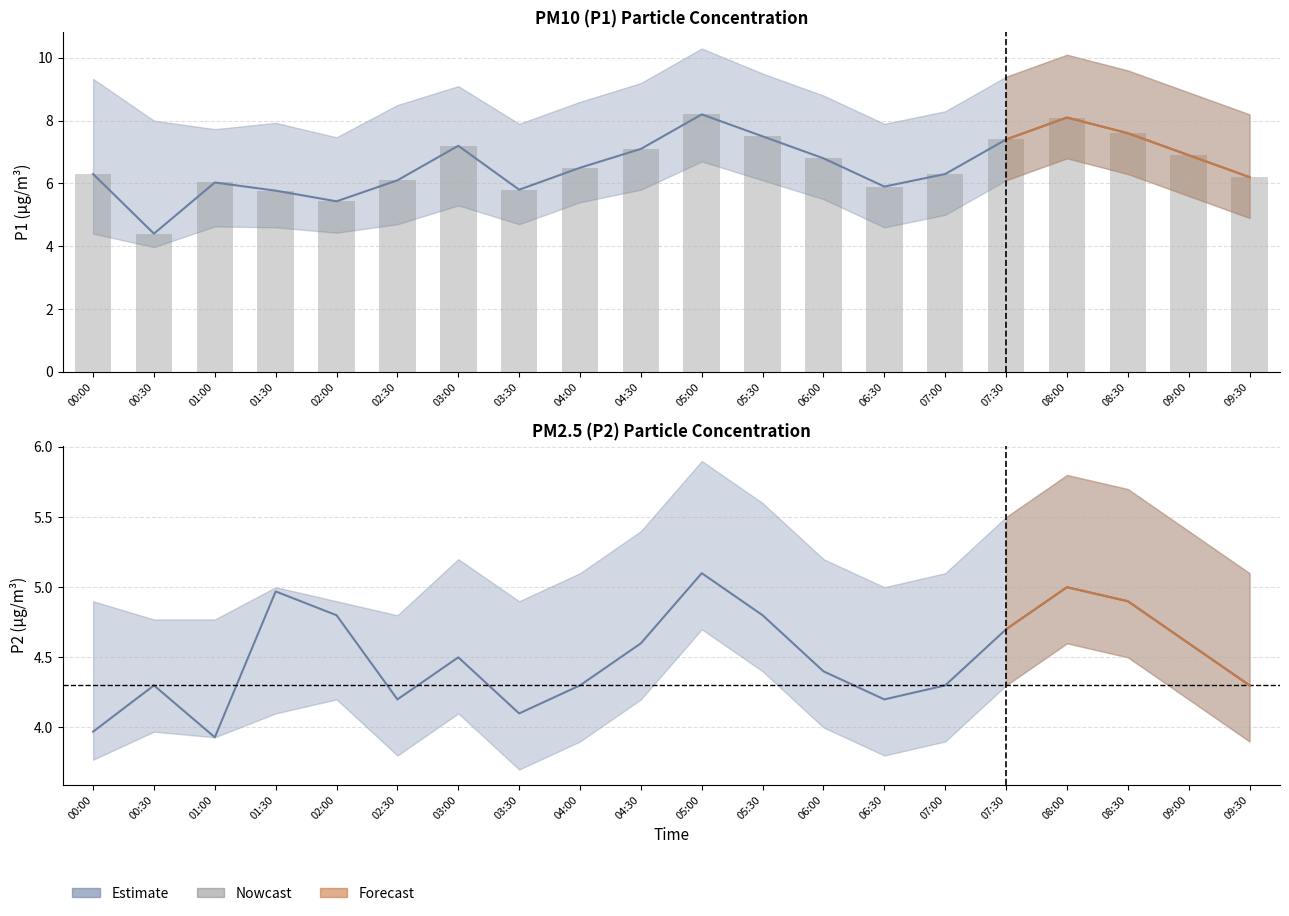

What is the difference between the second highest and minimum values in the P2 mean series?

1.1